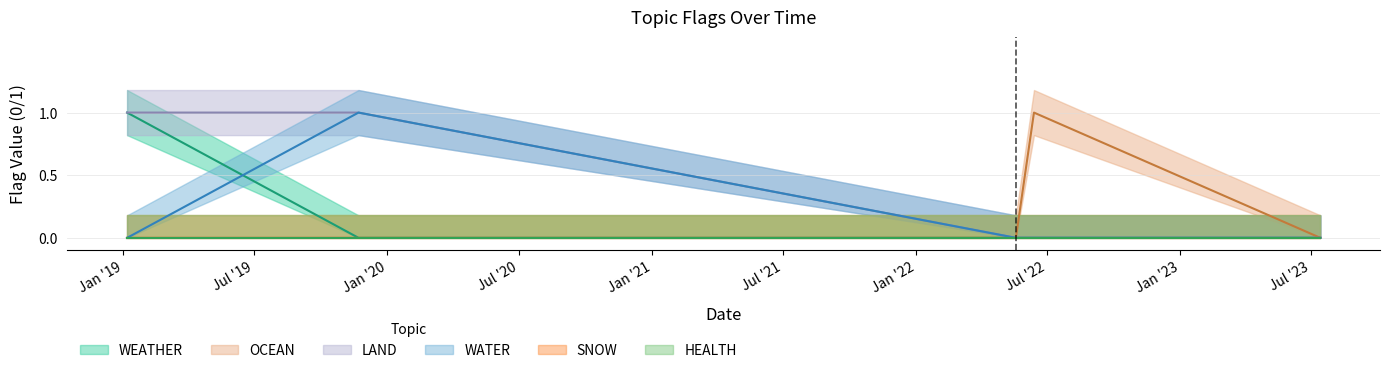

What is the difference between the OCEAN values at 2019-11-22 and 2022-06-13?

1